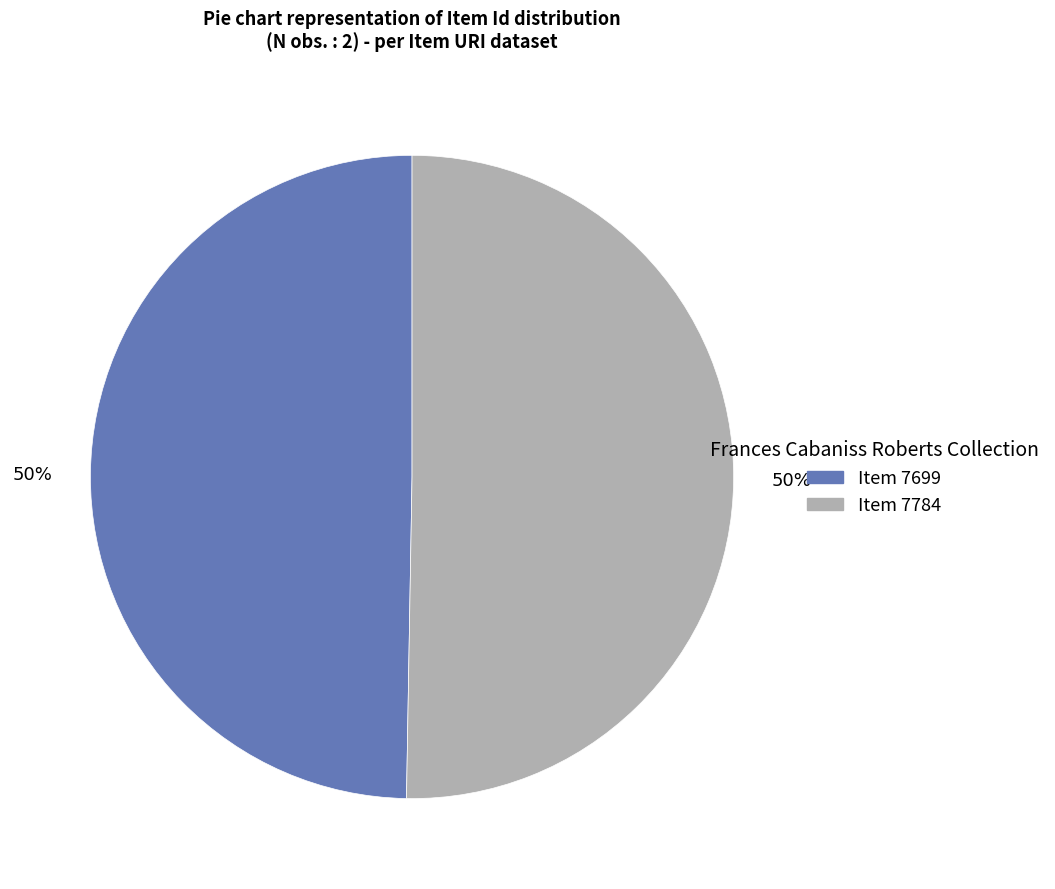

To the nearest percent, what is the average slice percentage?

50%